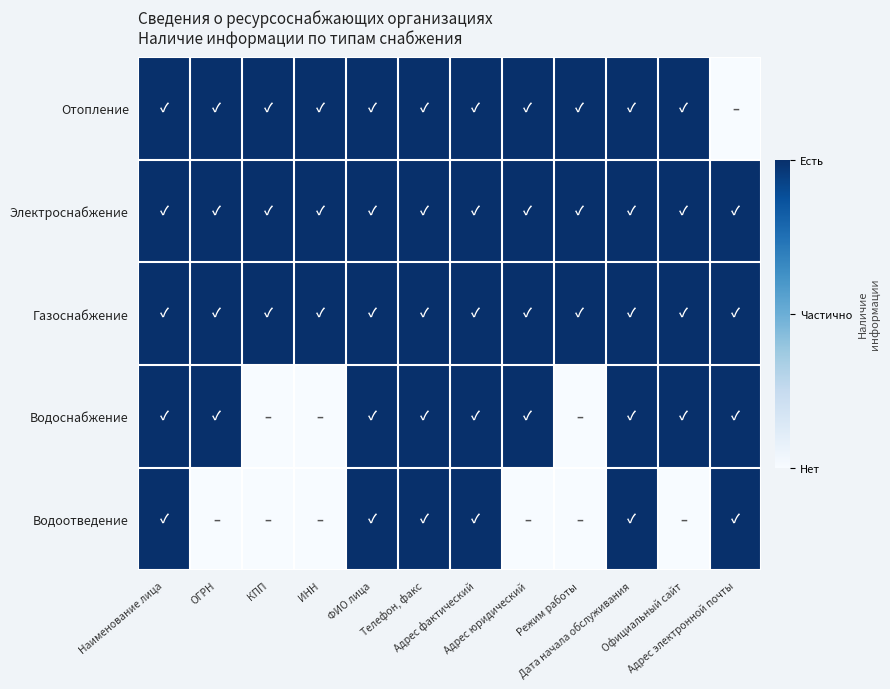

What is the spread (max minus min) of values at Режим работы?

1